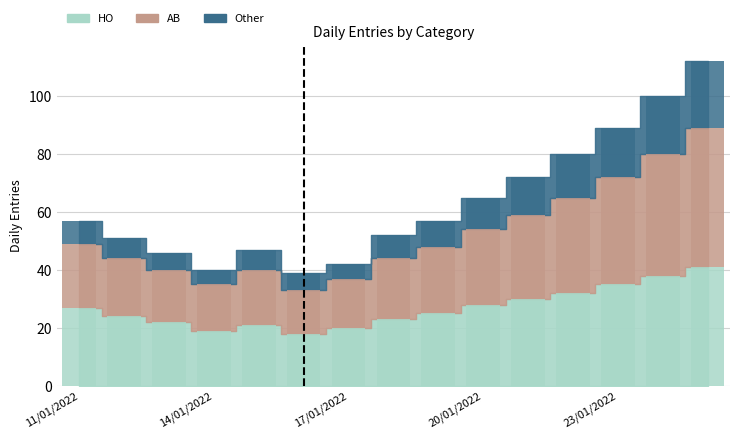

Which series has the largest total across all categories?

HO